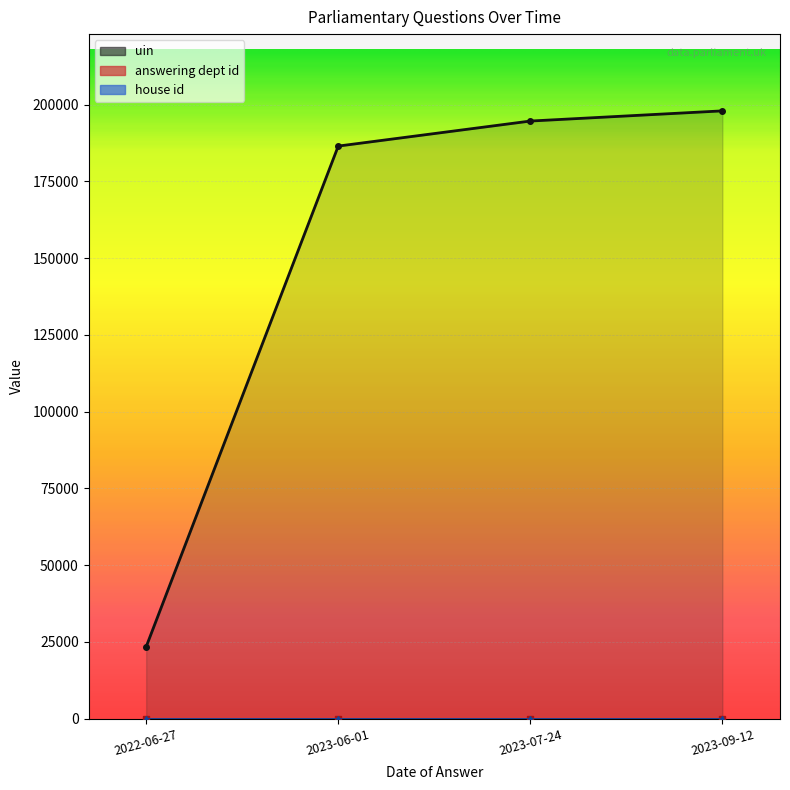

What is the average value of the answering dept id series?

21